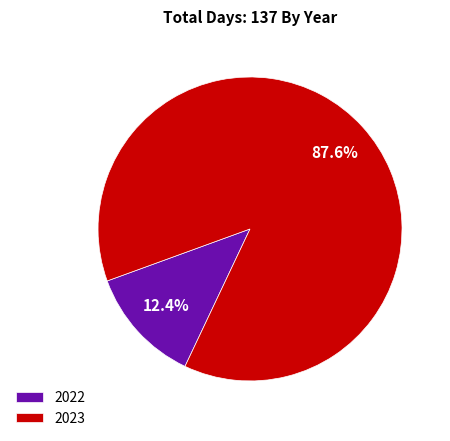

To the nearest percent, what is the combined percentage of 2022 and 2023?

100%